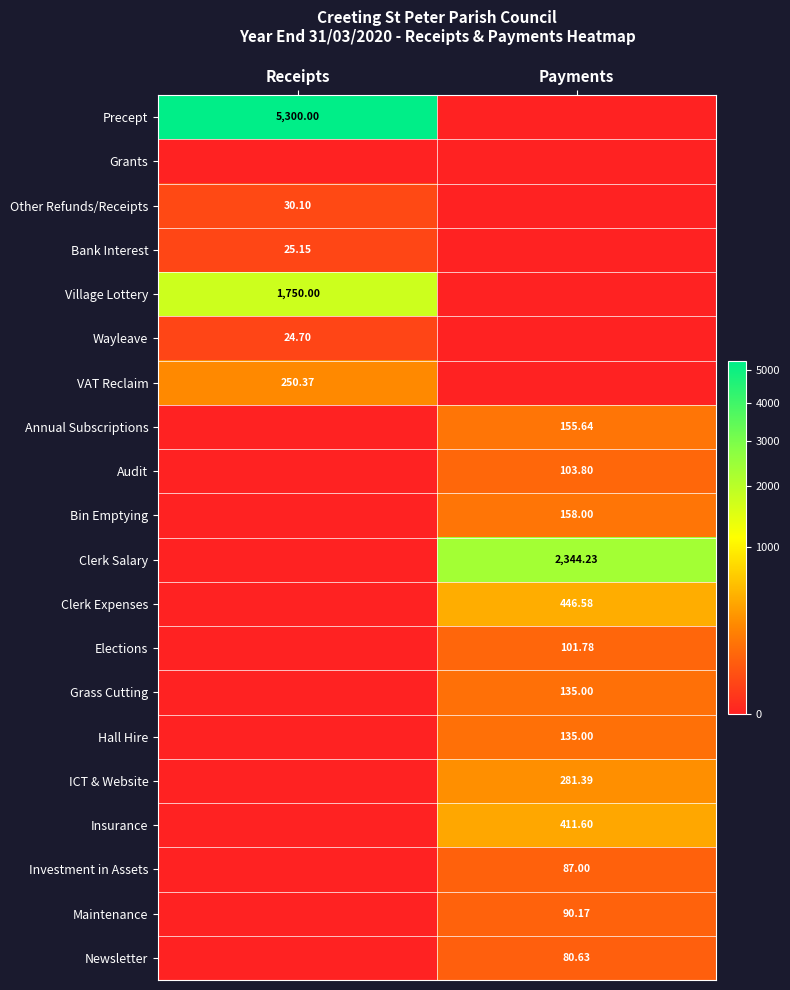

The value of Bin Emptying at Payments is 282.1. True or false?

False